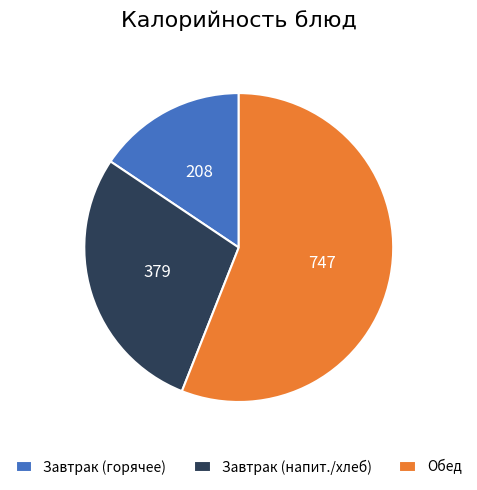

Do Завтрак (горячее) and Обед together represent more than half of the pie?

Yes